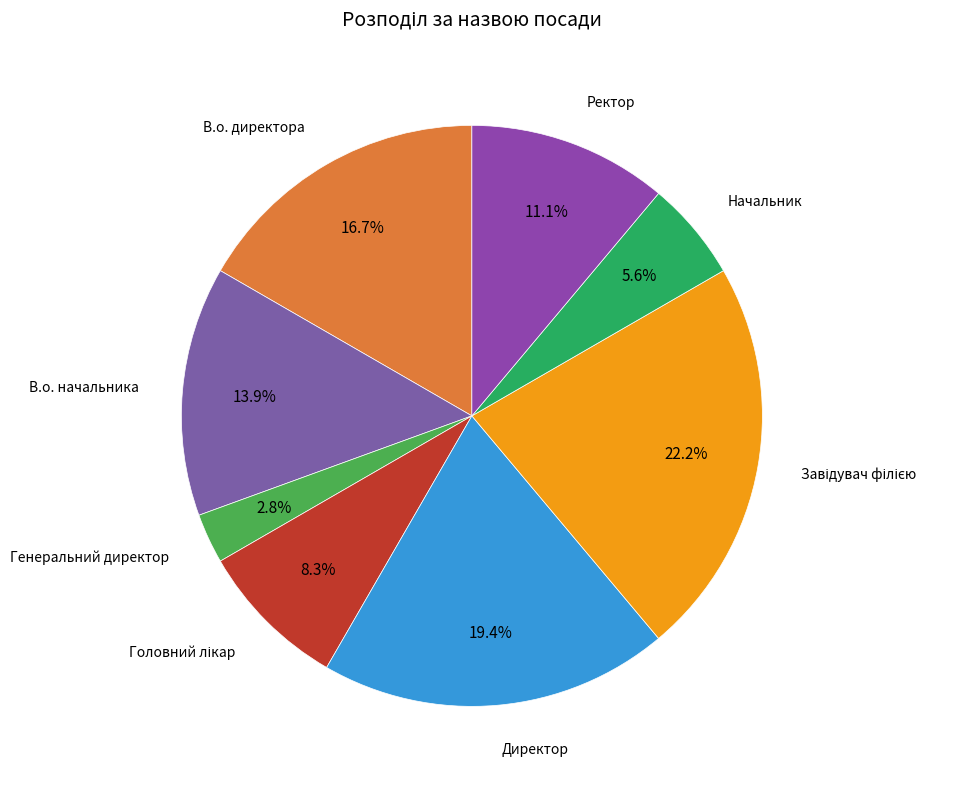

What is the total percentage of Генеральний директор and Директор?

22.2%